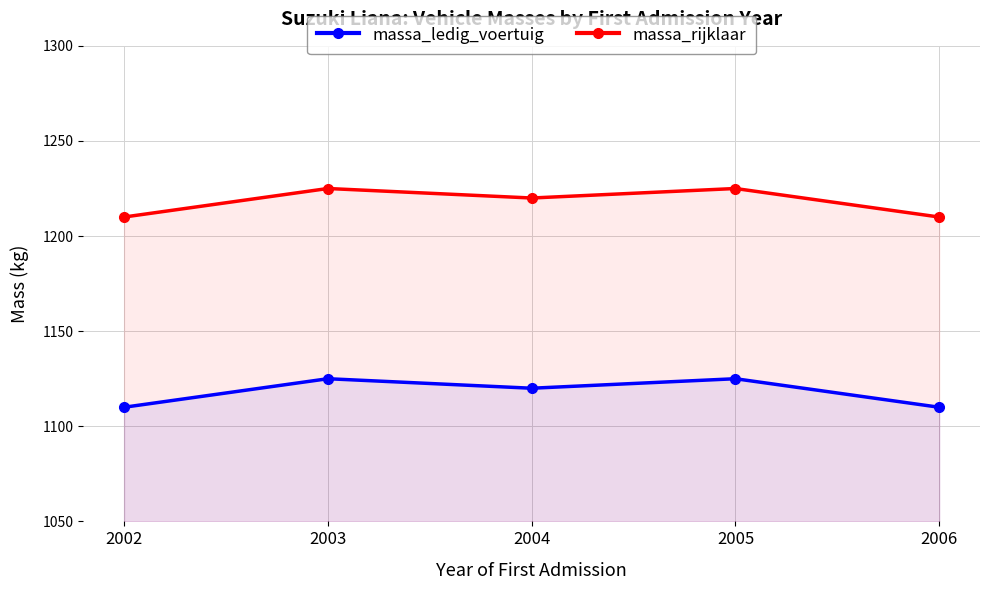

Which has a higher value, 2006 or 2003?

2003